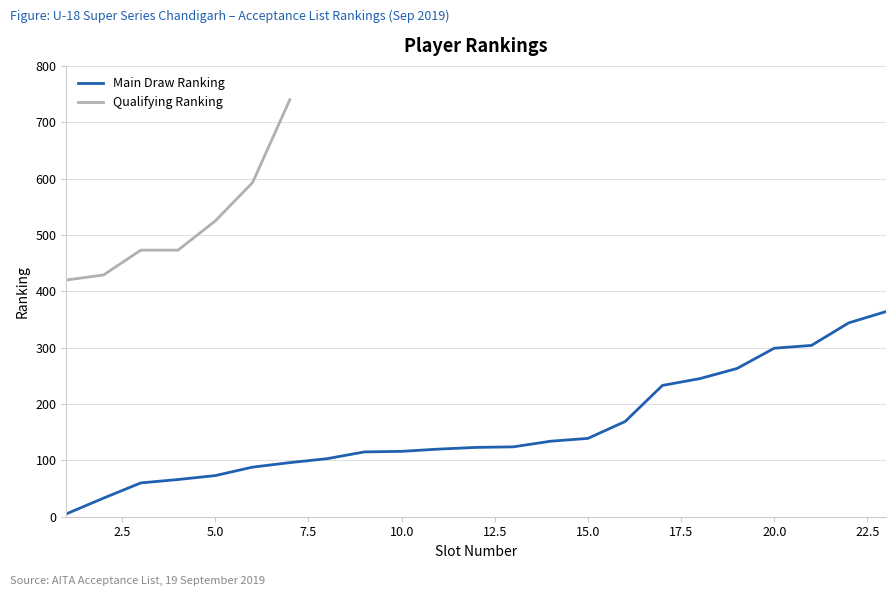

What is the change in value from 18 to 22?

+99